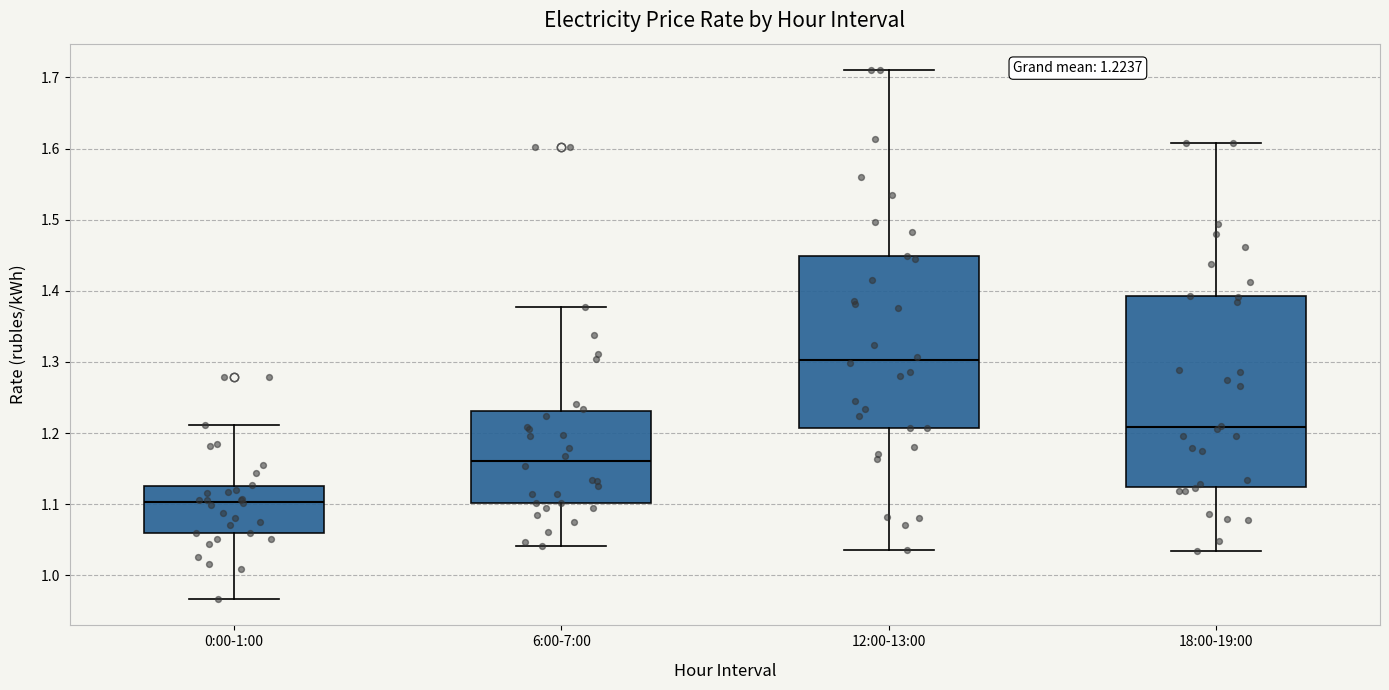

Which box is the tallest, from its lower edge to its upper edge?

18:00-19:00